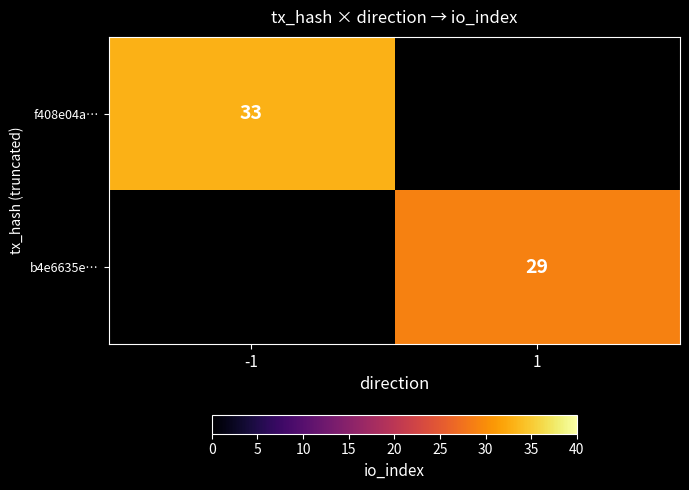

How many categories are shown in the chart?

2